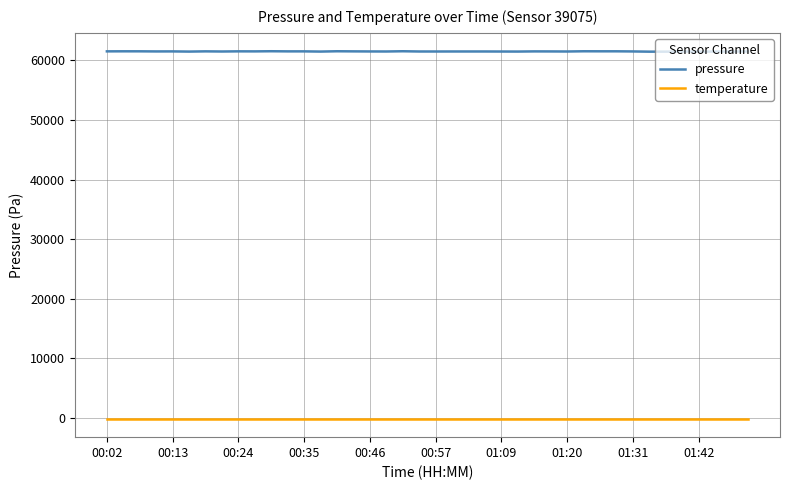

Which series has the largest range (max minus min)?

pressure